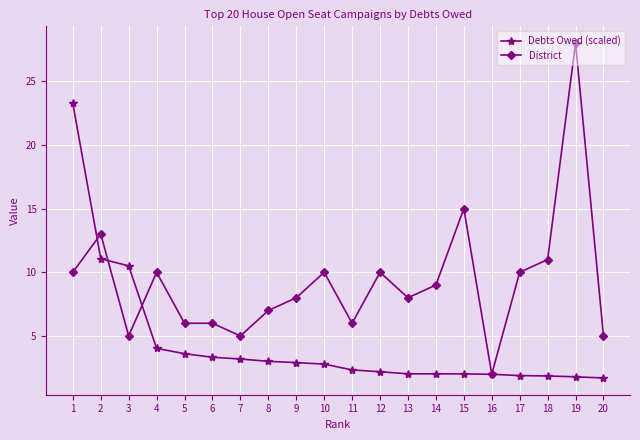

Which category has the highest value across all series?

19